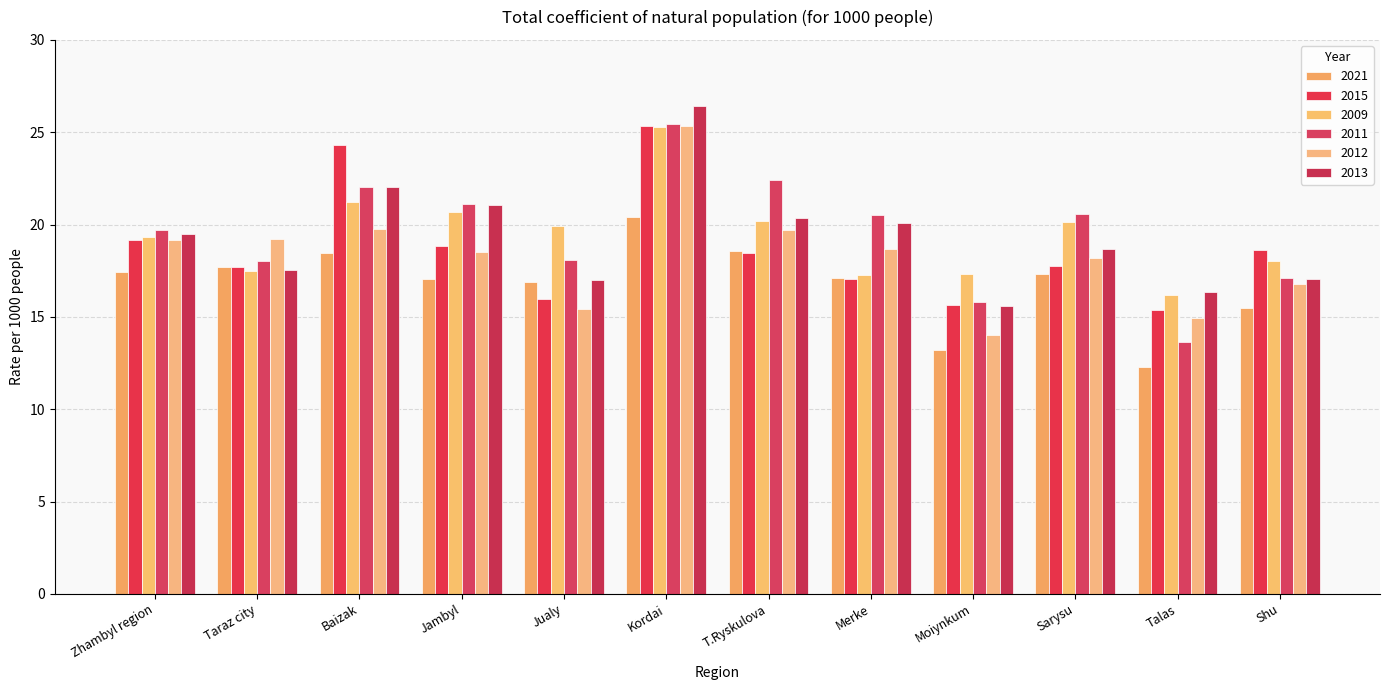

How many series are shown in this chart?

6